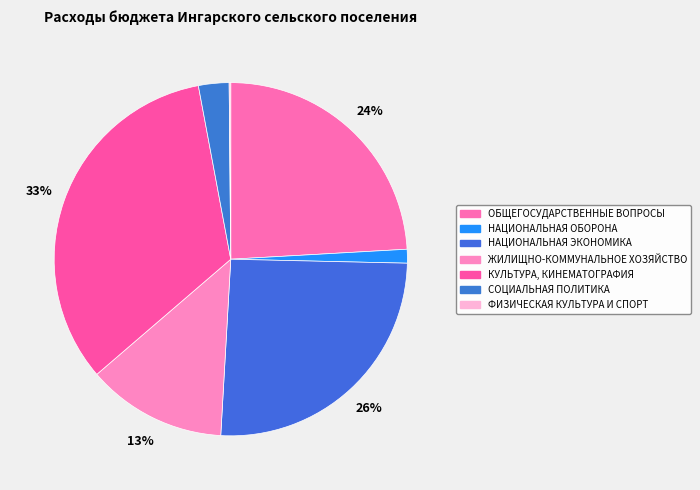

To the nearest percent, what is the difference between the largest and smallest slice percentages?

33%